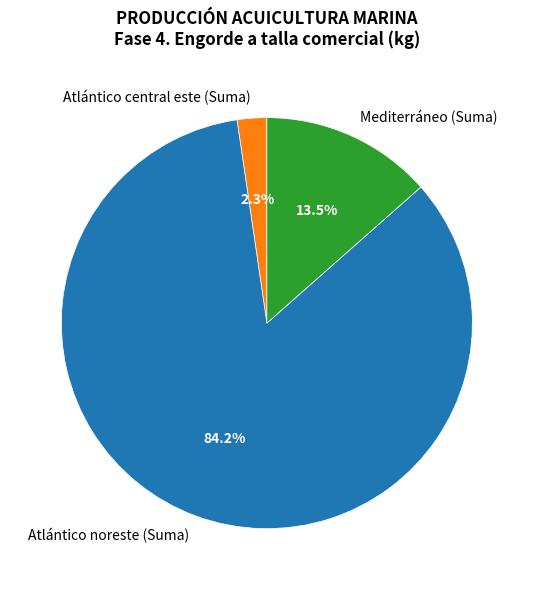

True or false: Atlántico noreste (Suma) accounts for 84% of the total.

True